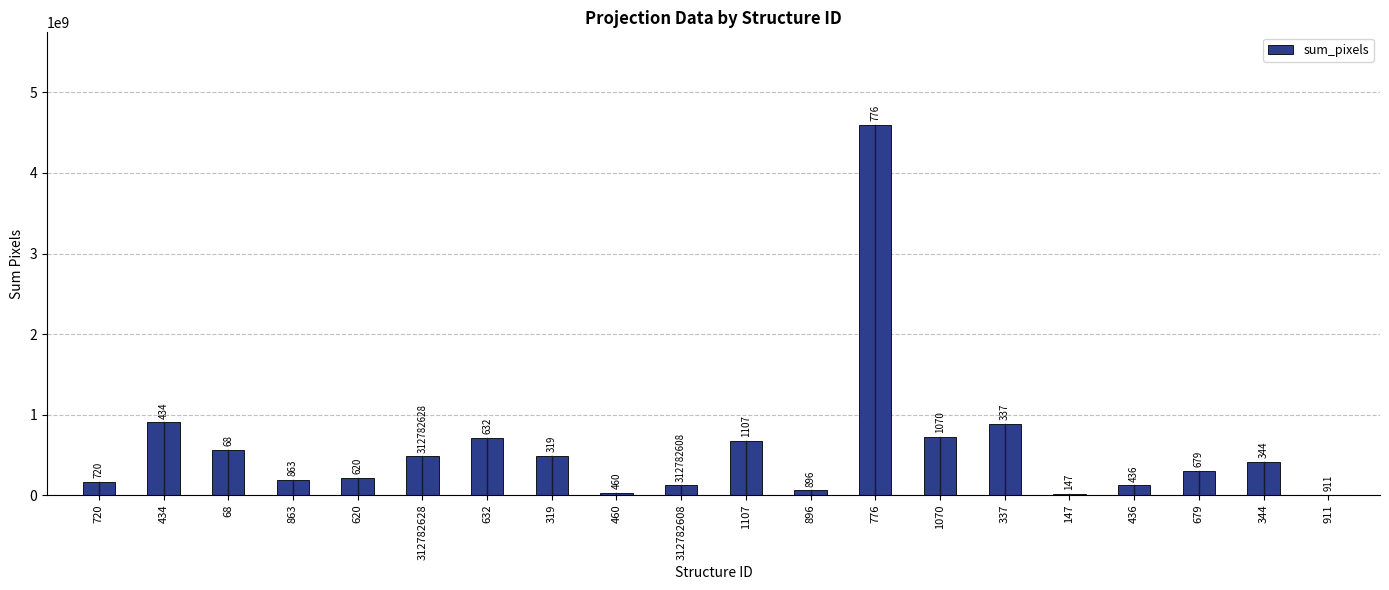

At which category does the chart reach its minimum across all series?

911